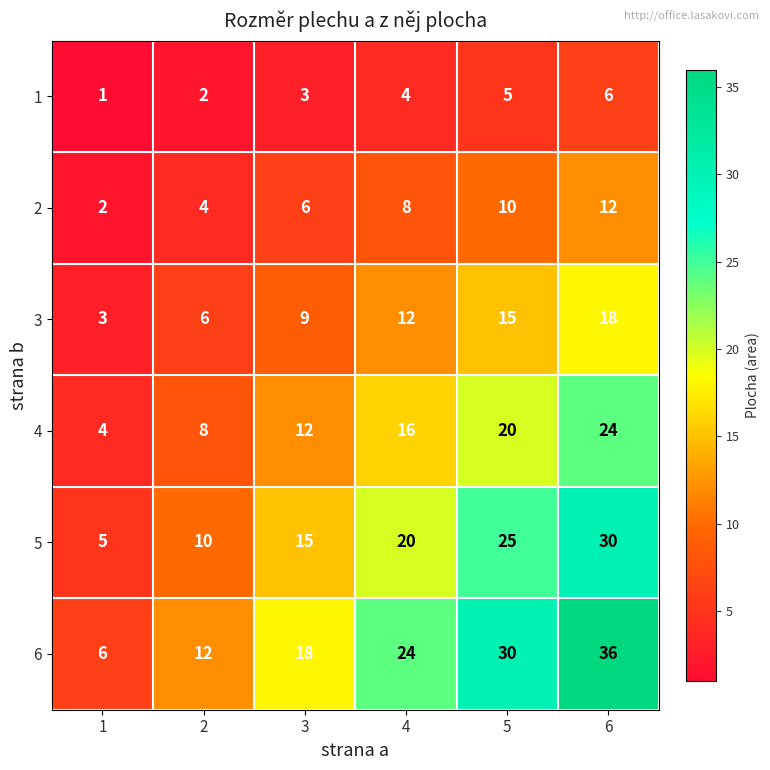

The value of 2 at 2 is 6. True or false?

False